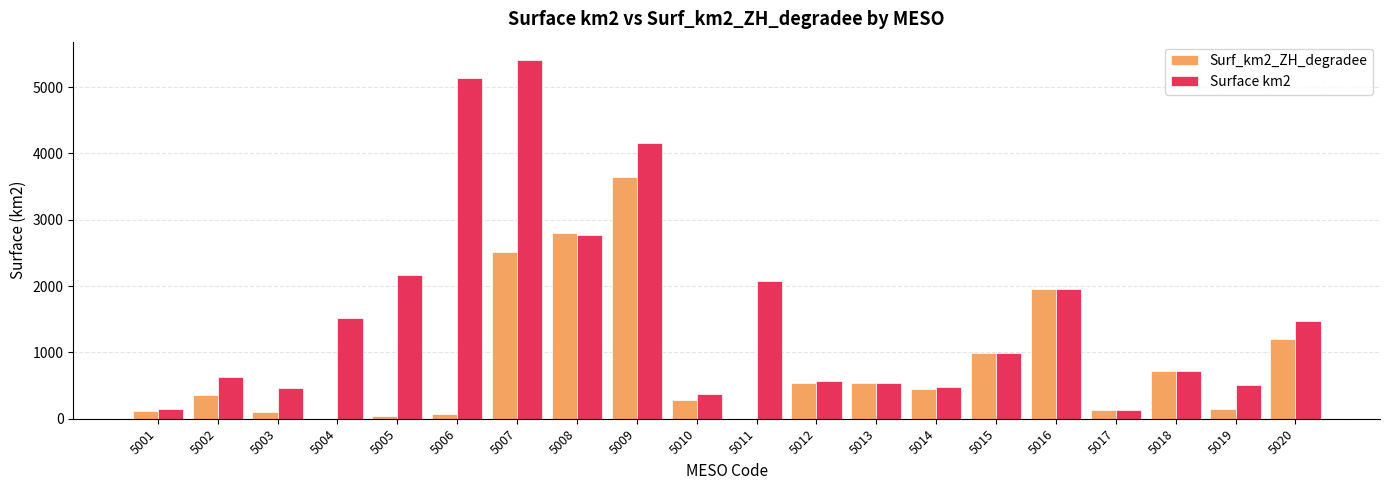

What is the greatest value displayed?

5415.8